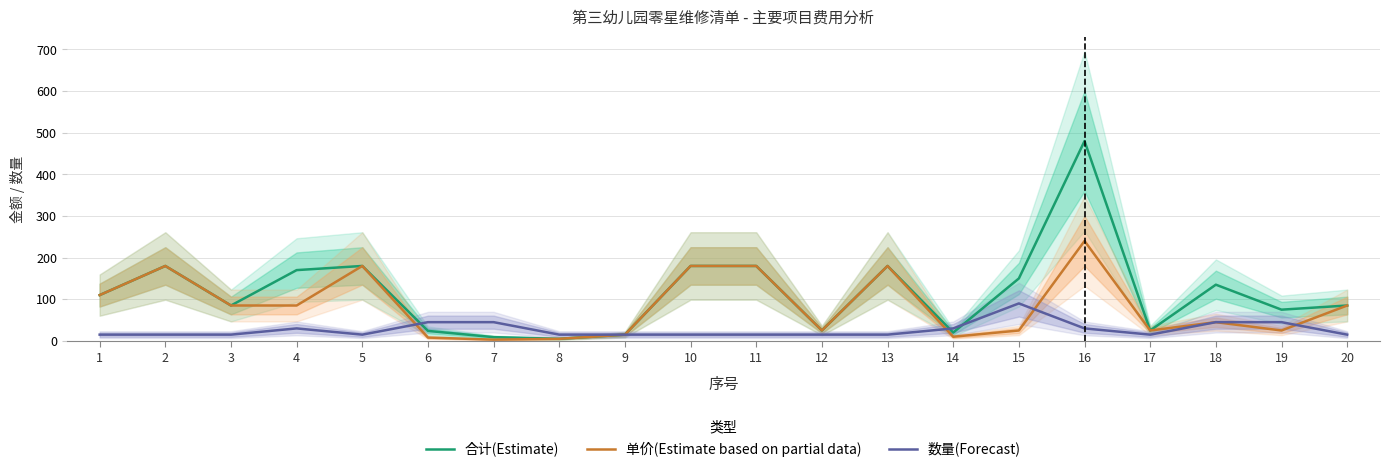

True or false: 数量(Forecast) and 合计(Estimate) cross at least once.

True